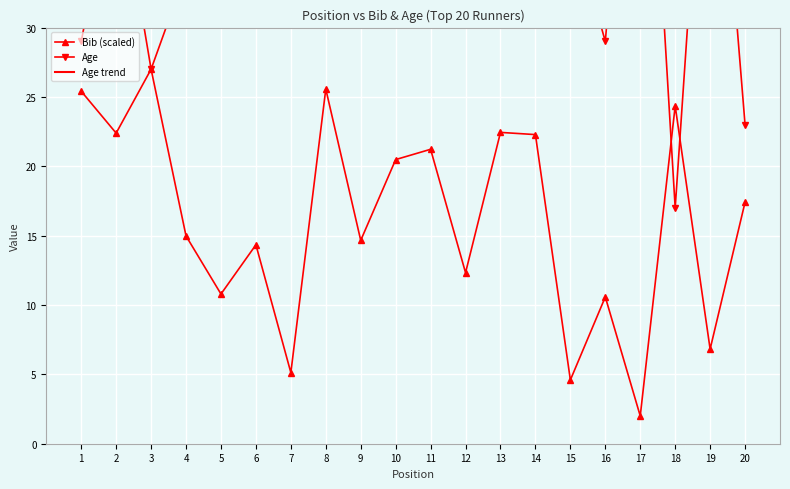

True or false: Bib (scaled) has more than 1 points higher than both neighbors.

True